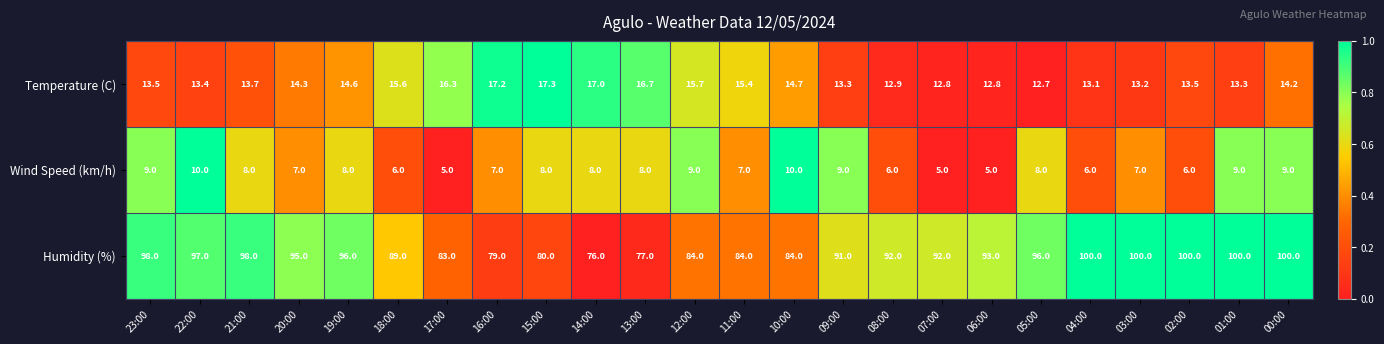

Rank the series at 05:00 from highest to lowest value.

Humidity (%), Temperature (C), Wind Speed (km/h)